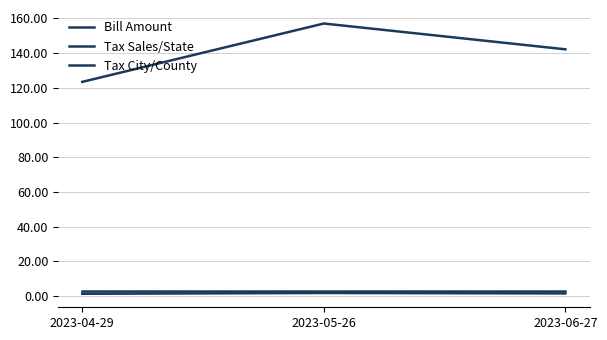

How many lines are shown in the chart?

3